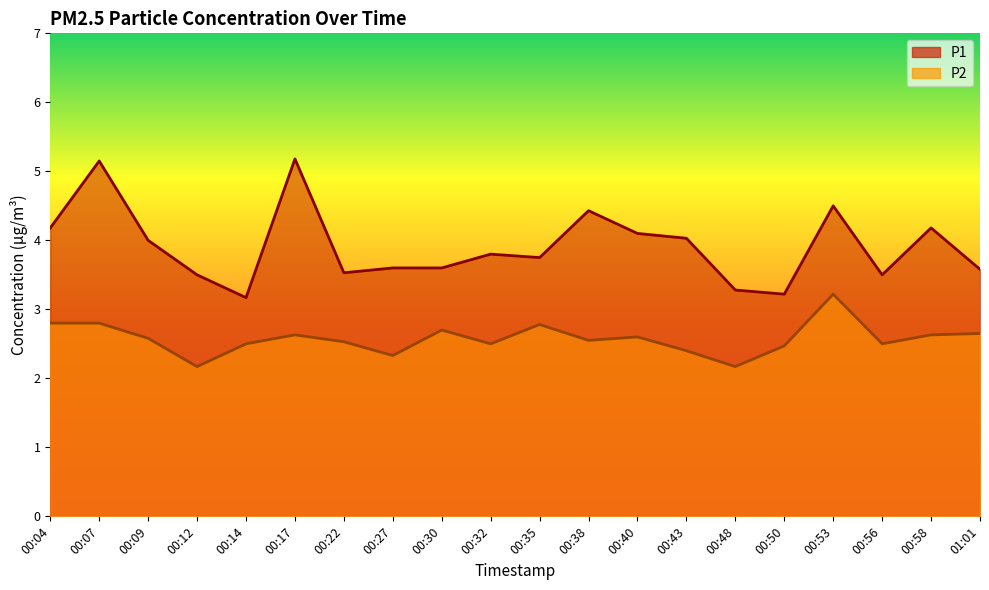

True or false: P2 and P1 cross at least once.

False